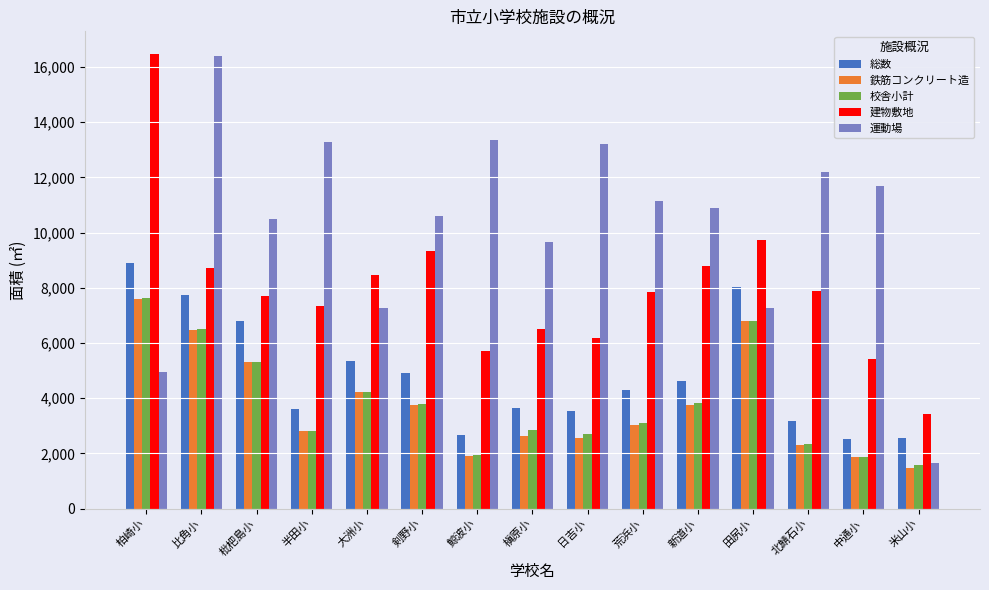

How many data points in 運動場 are less than 10886?

7